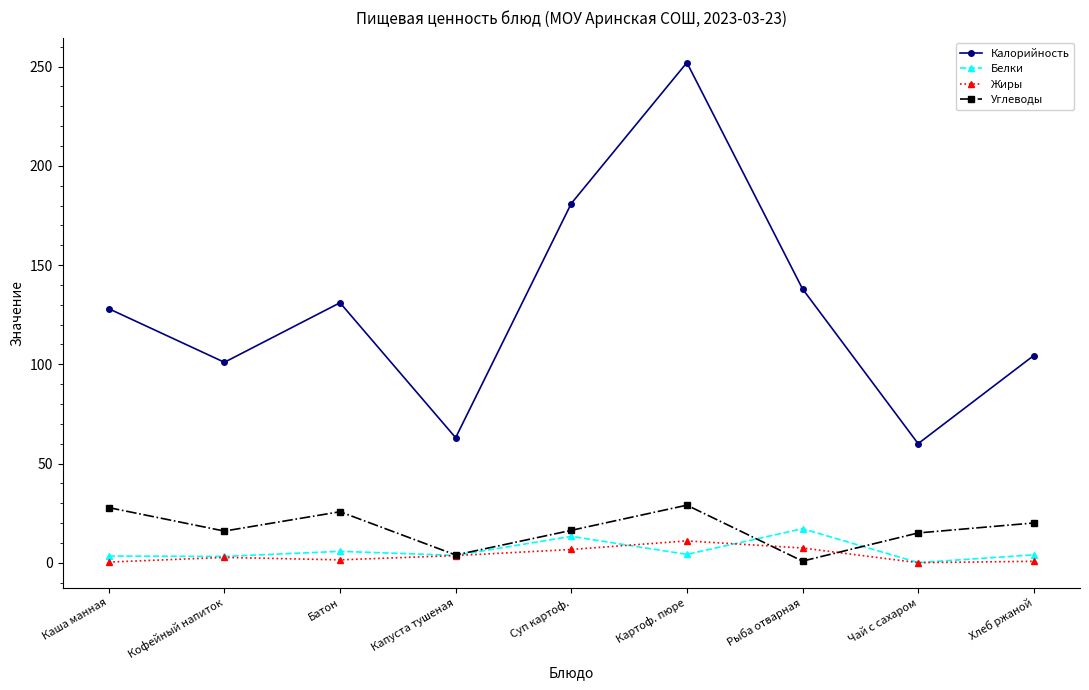

The Углеводы series shows 0.8 at Рыба отварная. True or false?

True